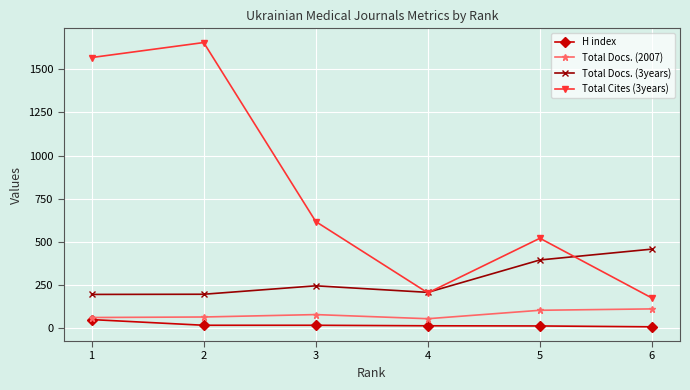

What is the value of the Total Docs. (2007) point at the 1st from the left?

60